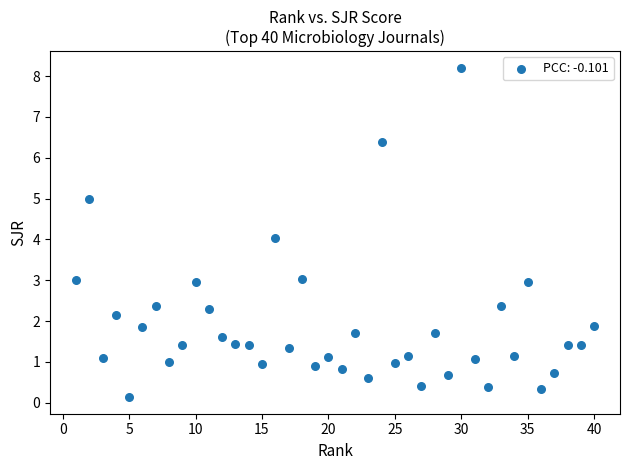

What is the range of X values (max minus min)?

39.0